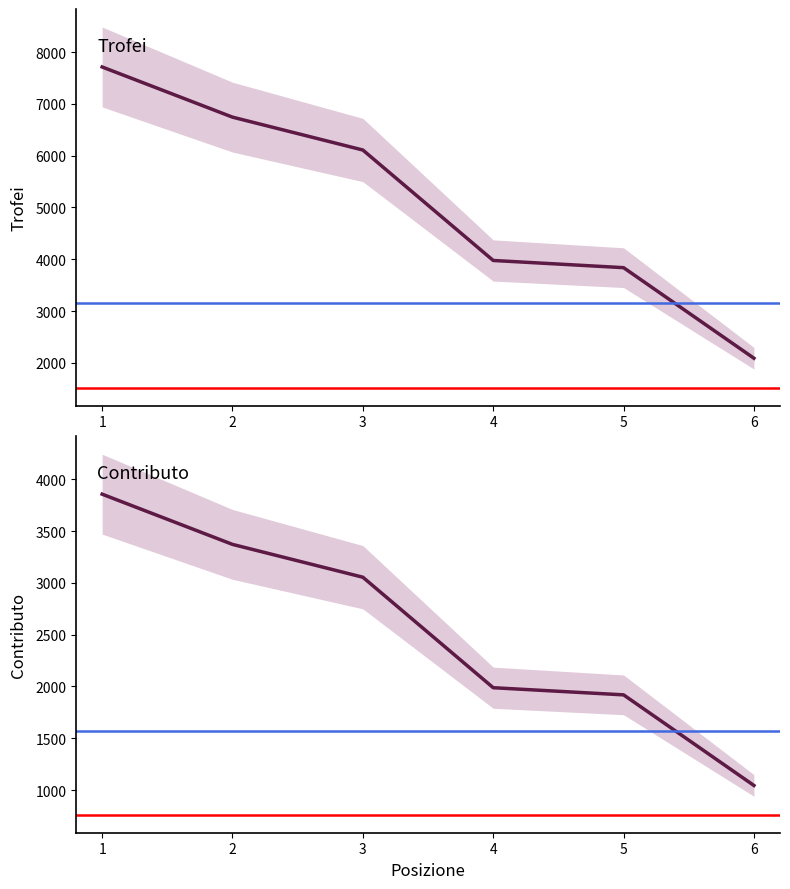

True or false: Contributo has more than 1 interior local peaks.

False